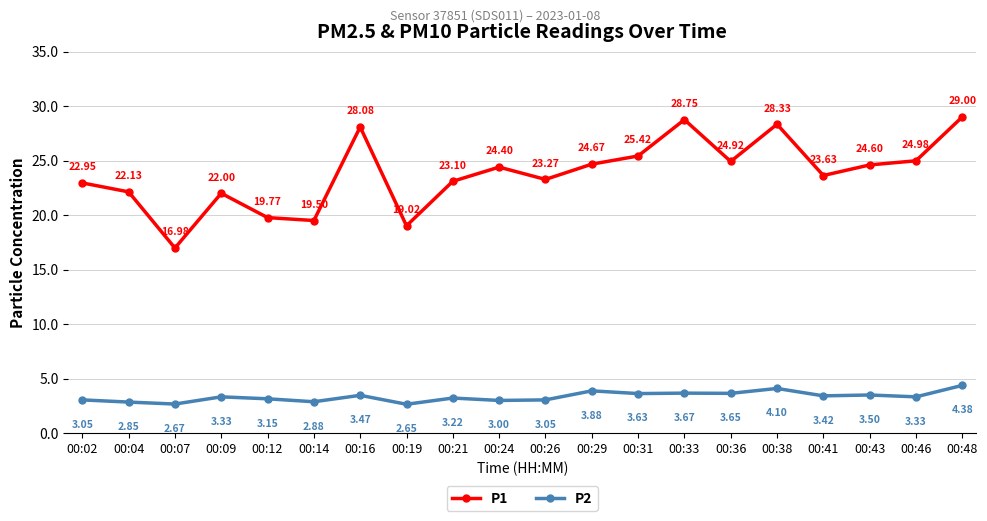

How many data points in P1 are less than 24?

10